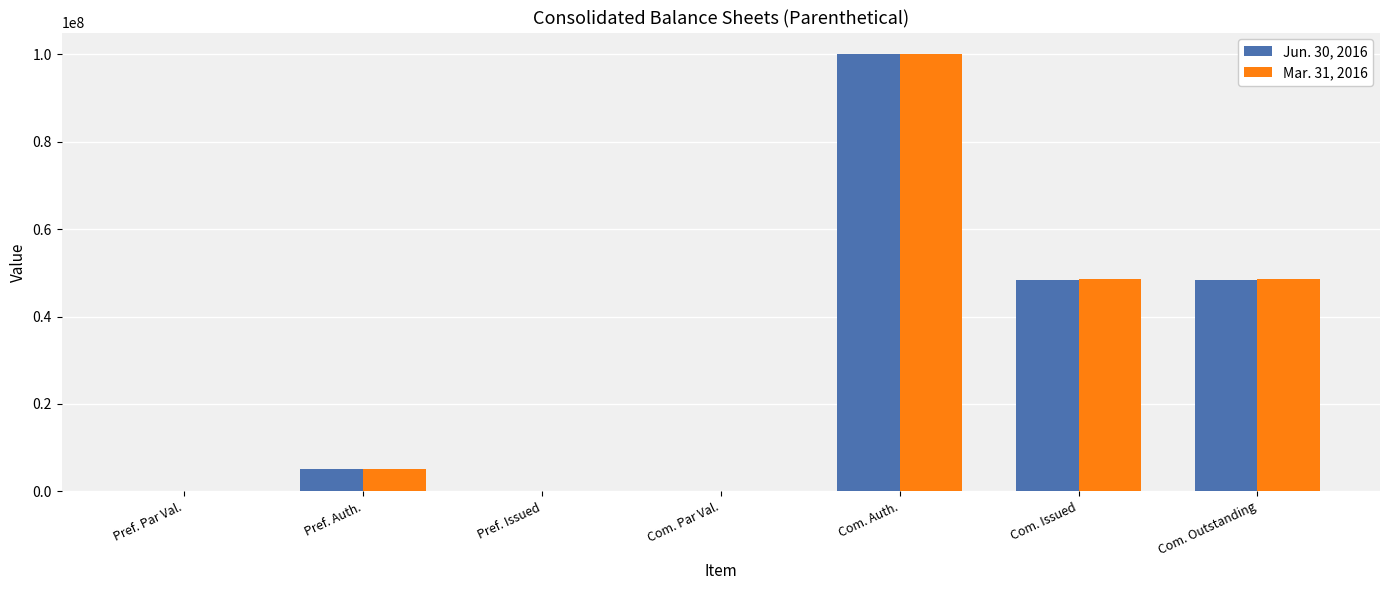

What is the maximum value shown in the chart?

100000000.0